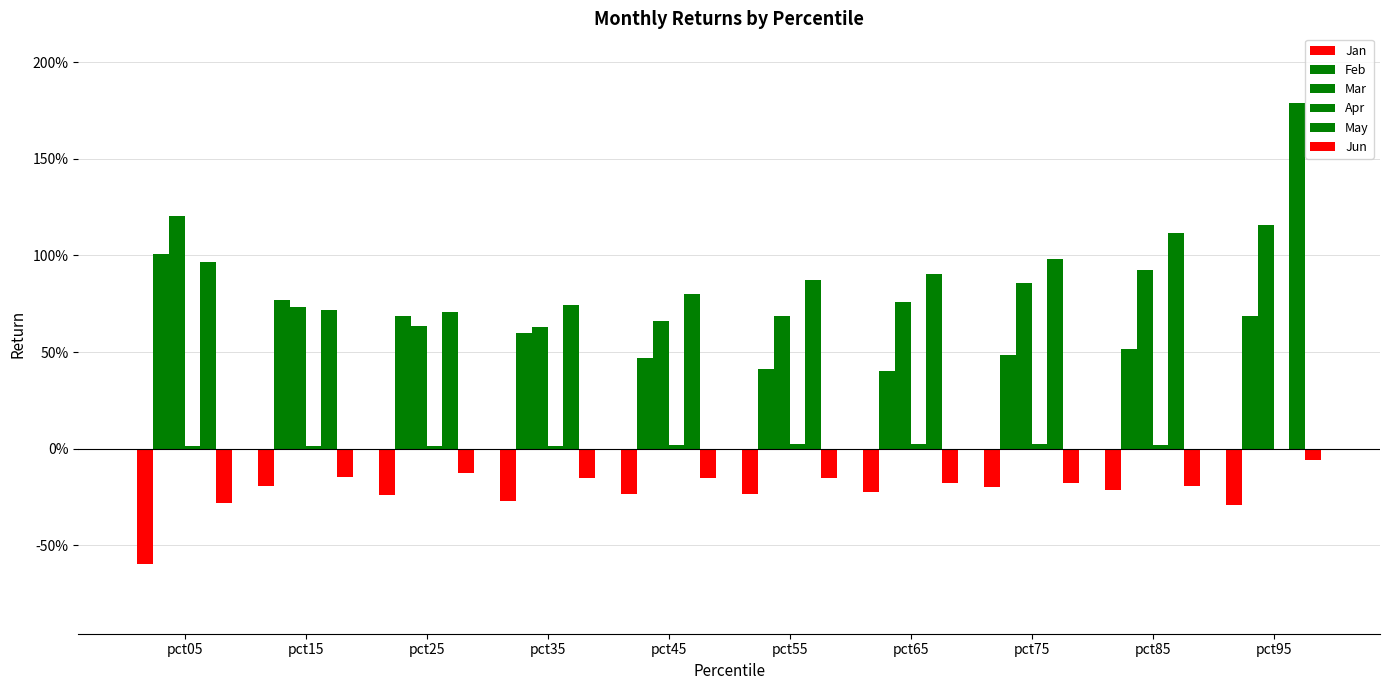

Does the chart contain stacked bars?

No